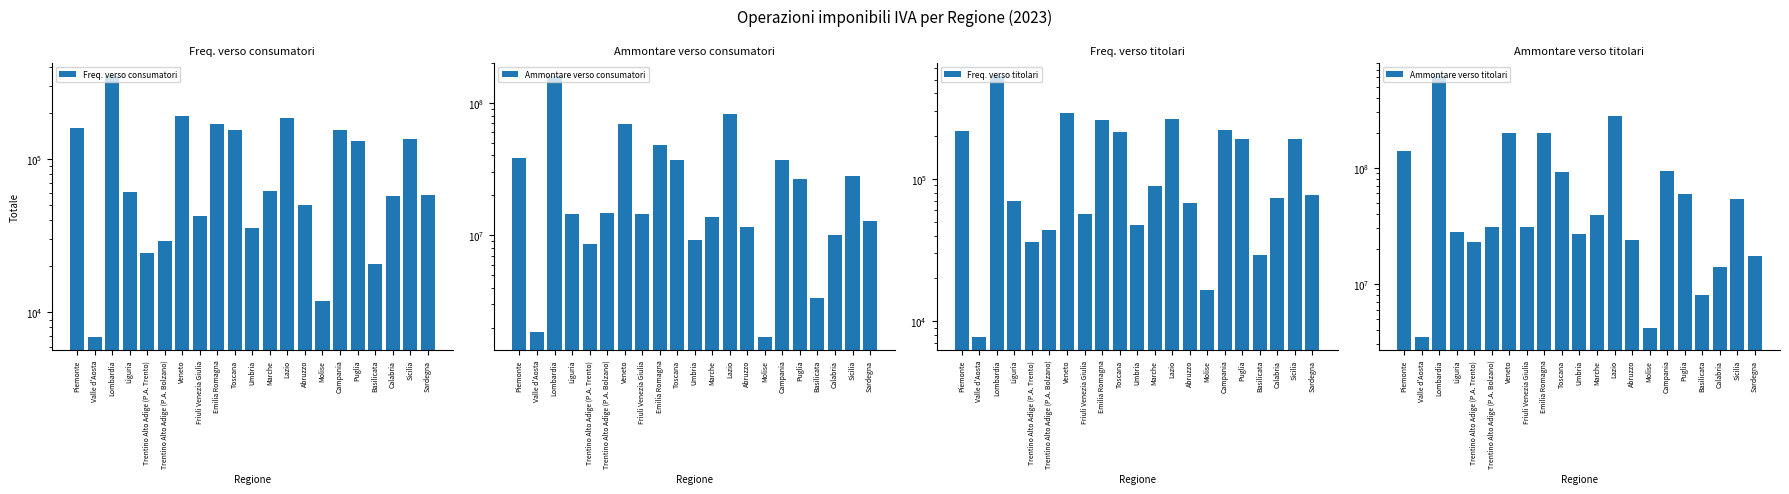

At which label does Freq. verso titolari reach its peak?

Lombardia